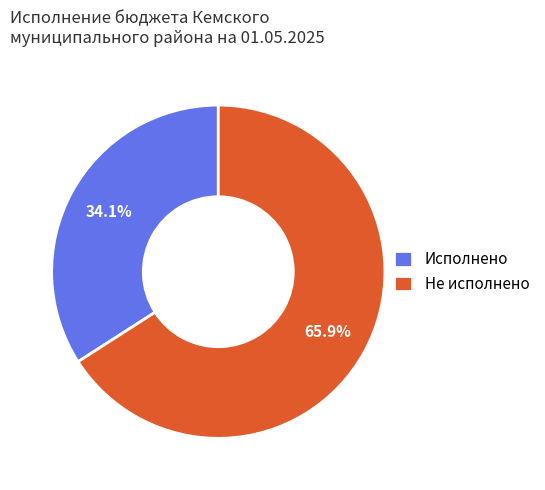

Which has a higher value, Исполнено or Не исполнено?

Не исполнено